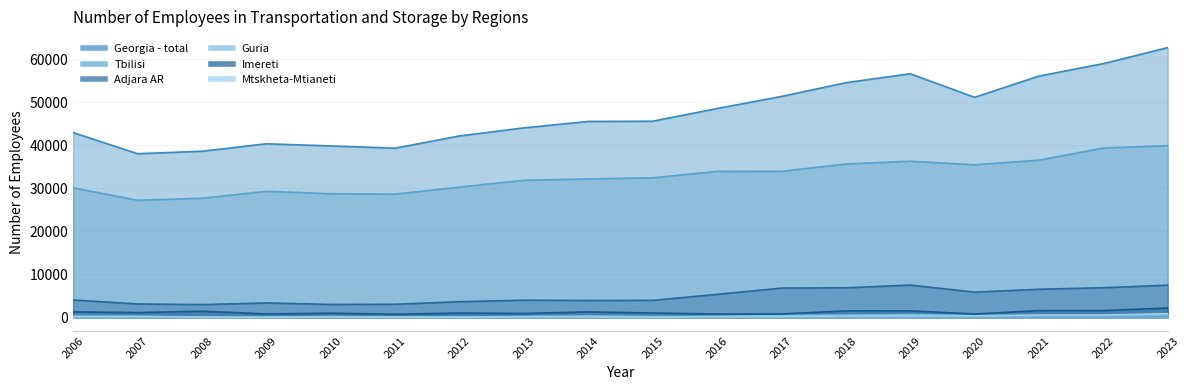

Between 2020 and 2009, which is larger?

2020